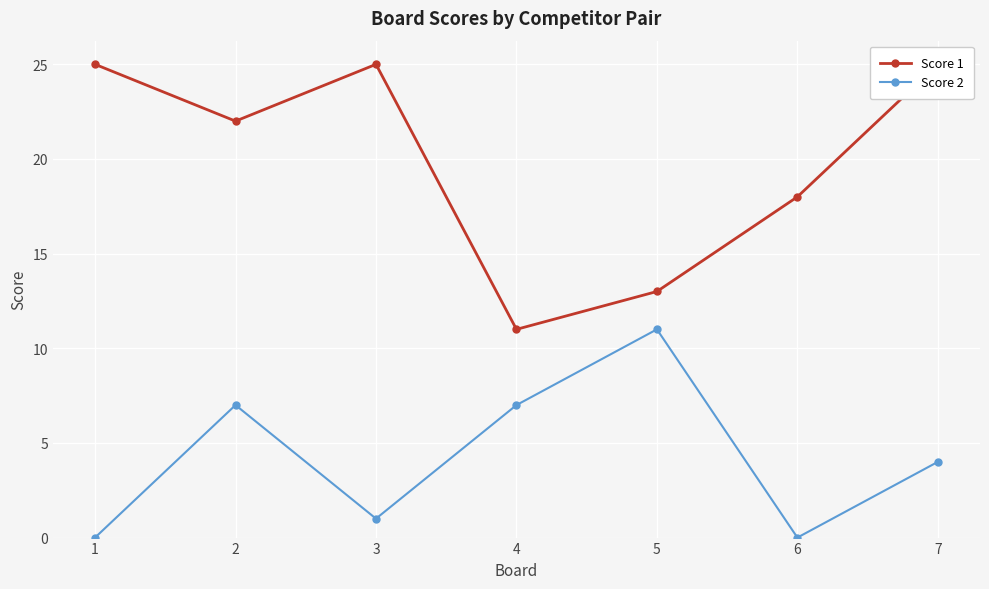

How many values in the Score 2 series are below 4?

3